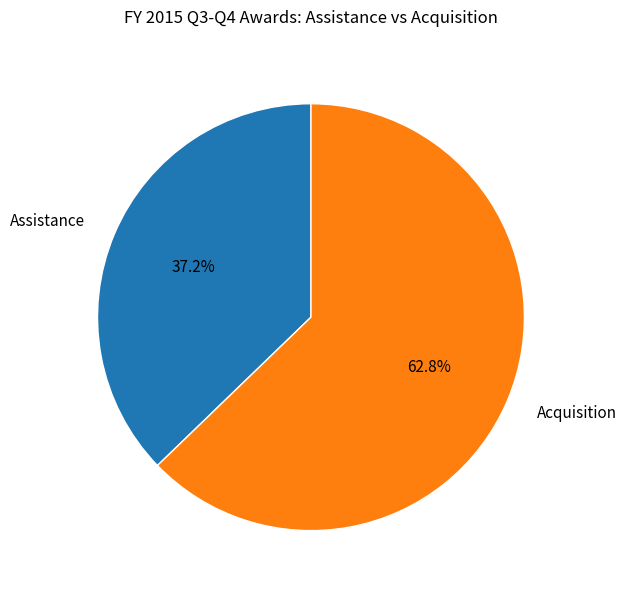

How many slices are in this pie chart?

2